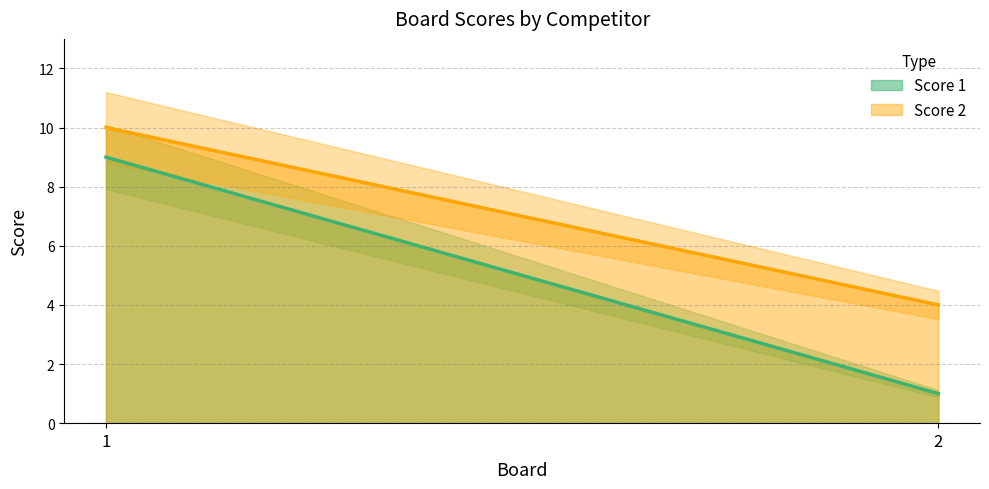

What are all the series names shown in the legend?

Score 1, Score 2